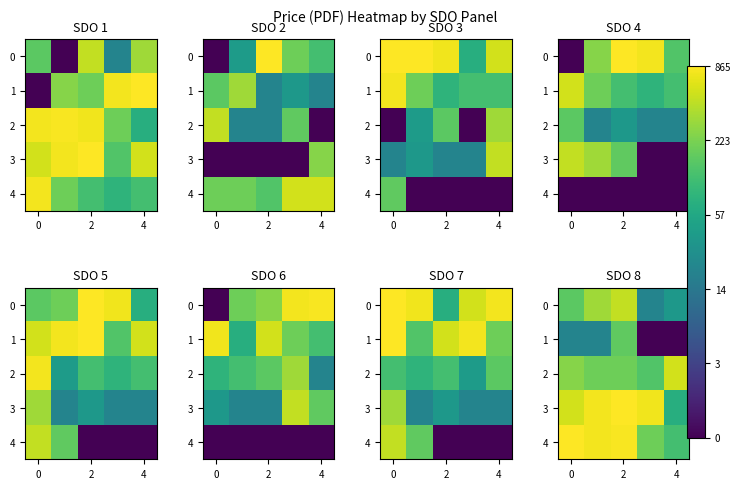

Which series has the largest range (max minus min)?

1